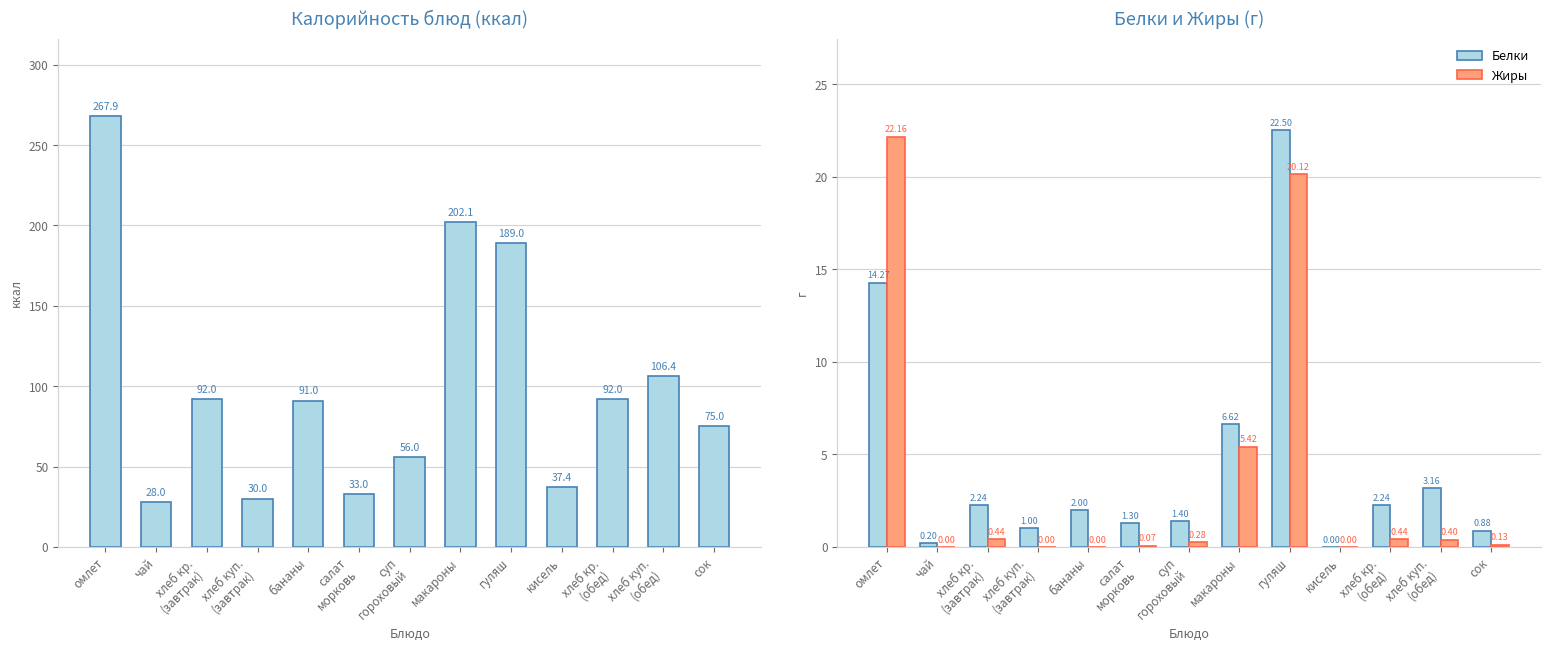

The value of Калорийность at сок is 75.0. True or false?

True